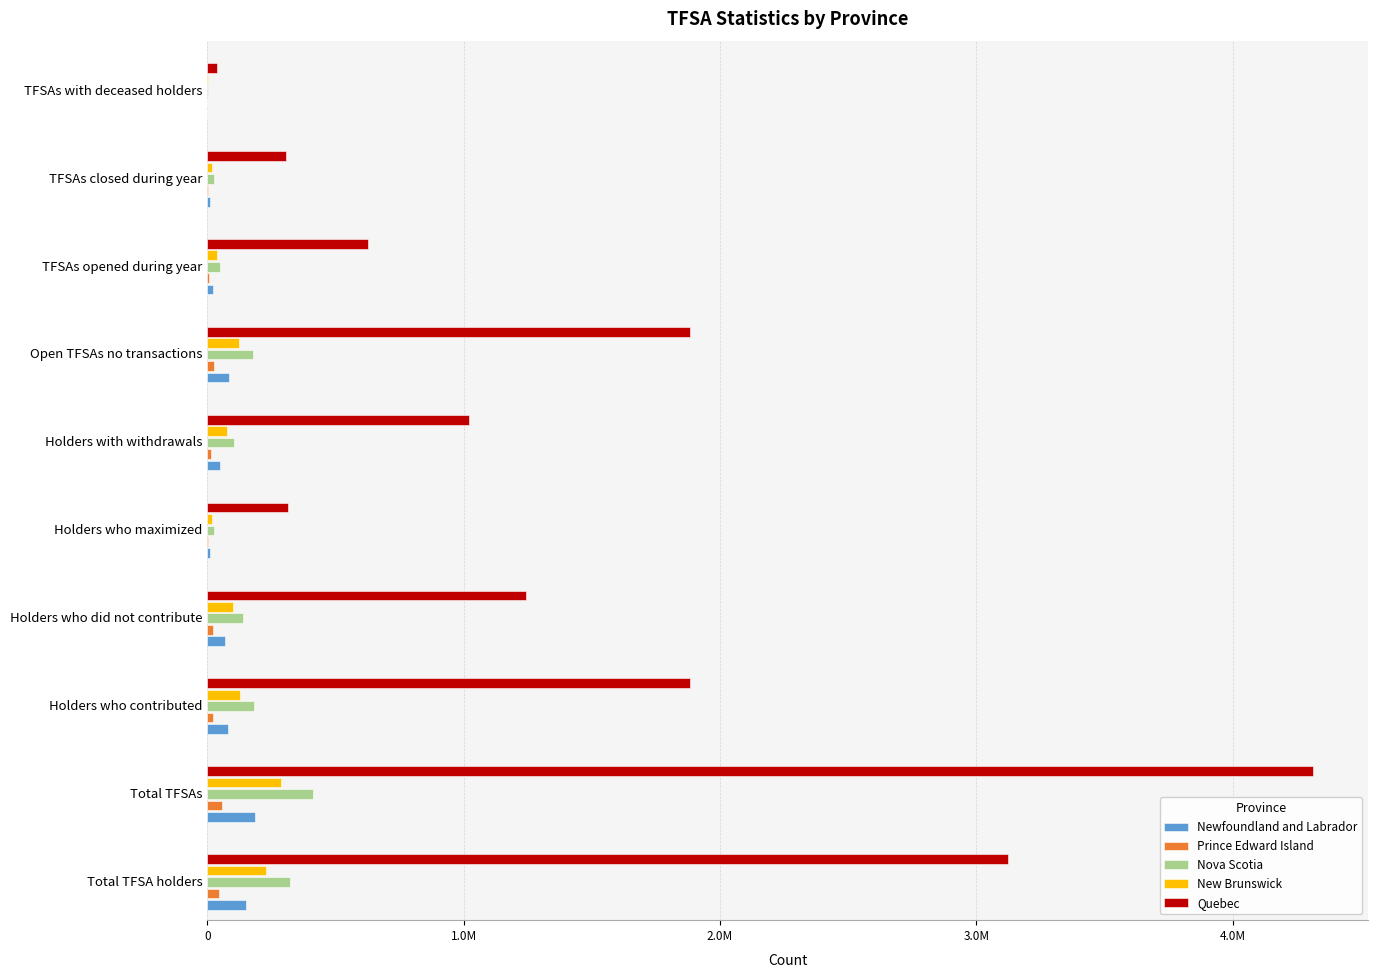

What position from the left is TFSAs opened during year?

8